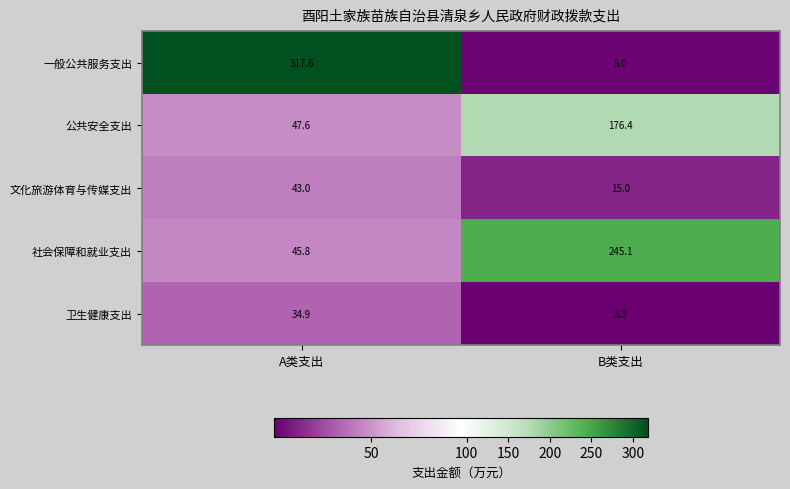

The value of 文化旅游体育与传媒支出 at B类支出 is 15.0. True or false?

True